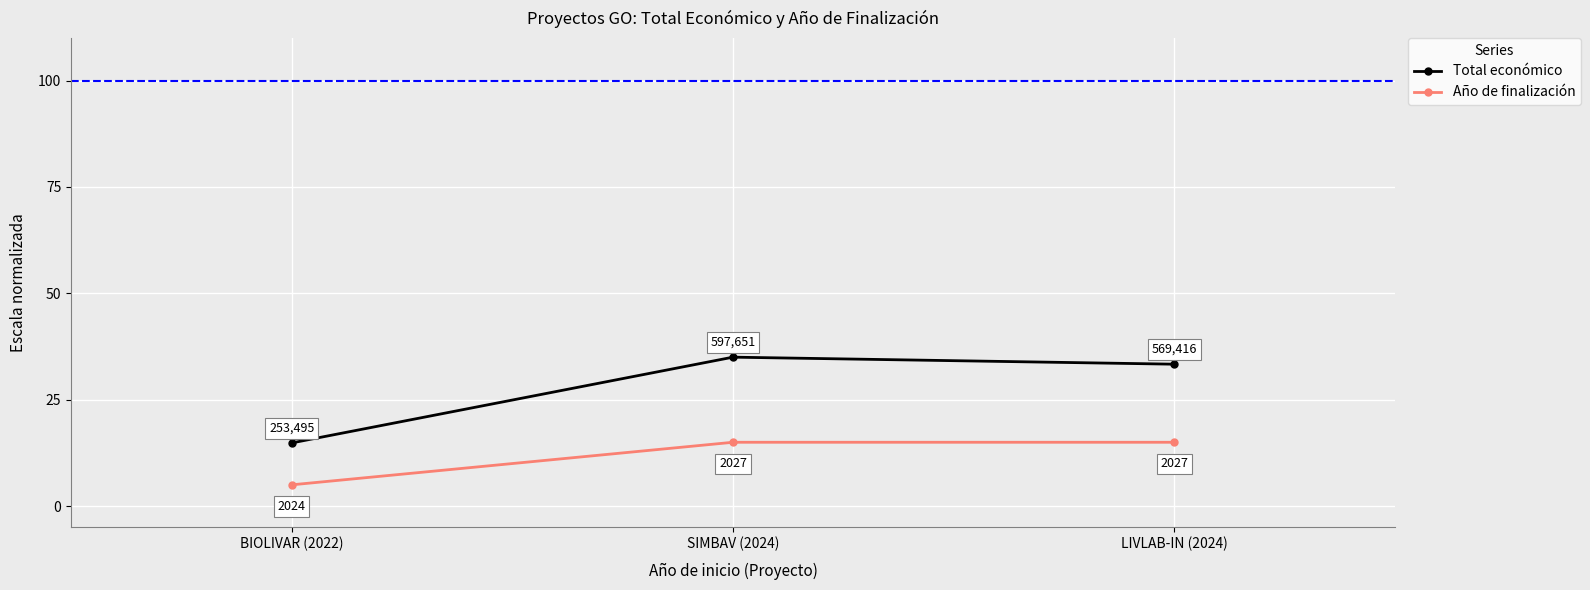

What is the label of the 3rd point from the right?

BIOLIVAR (2022)